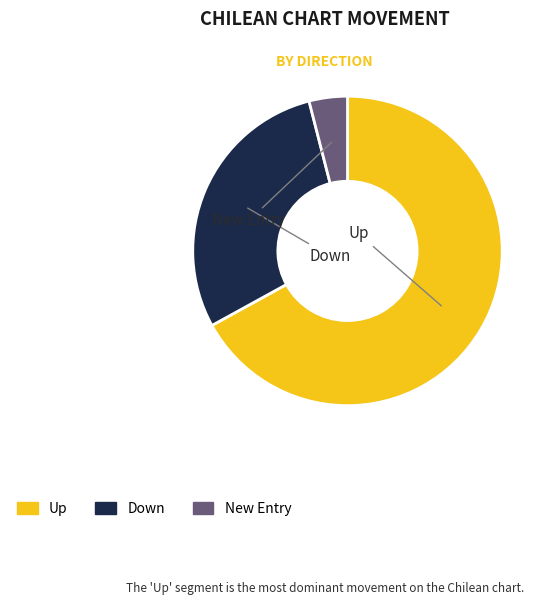

Does any single category account for the majority?

Yes